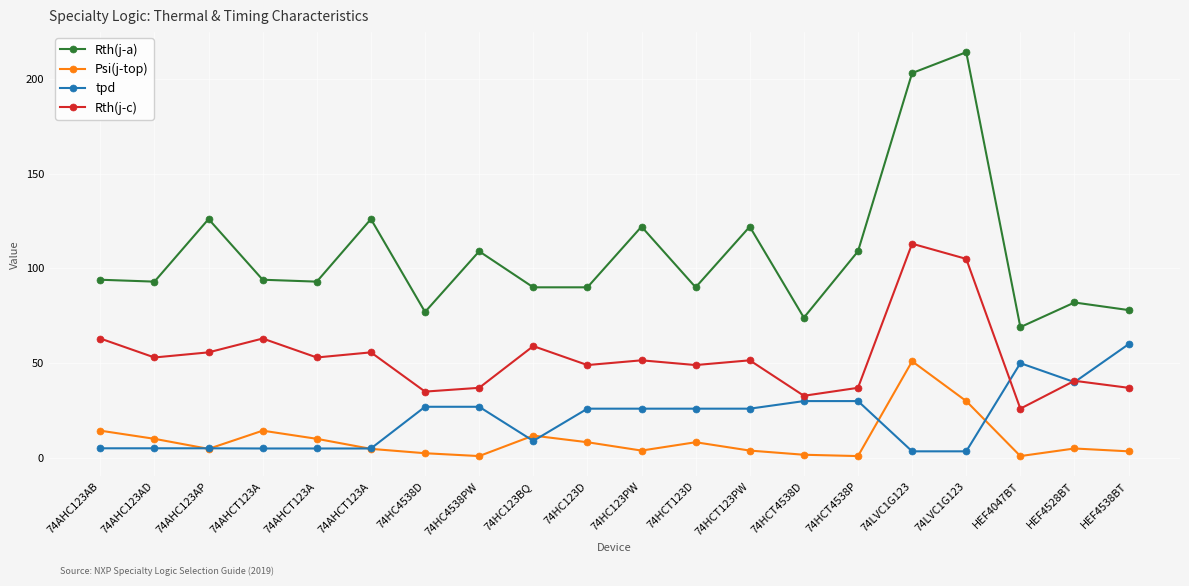

How many values in the Rth(j-c) series are below 51?

9